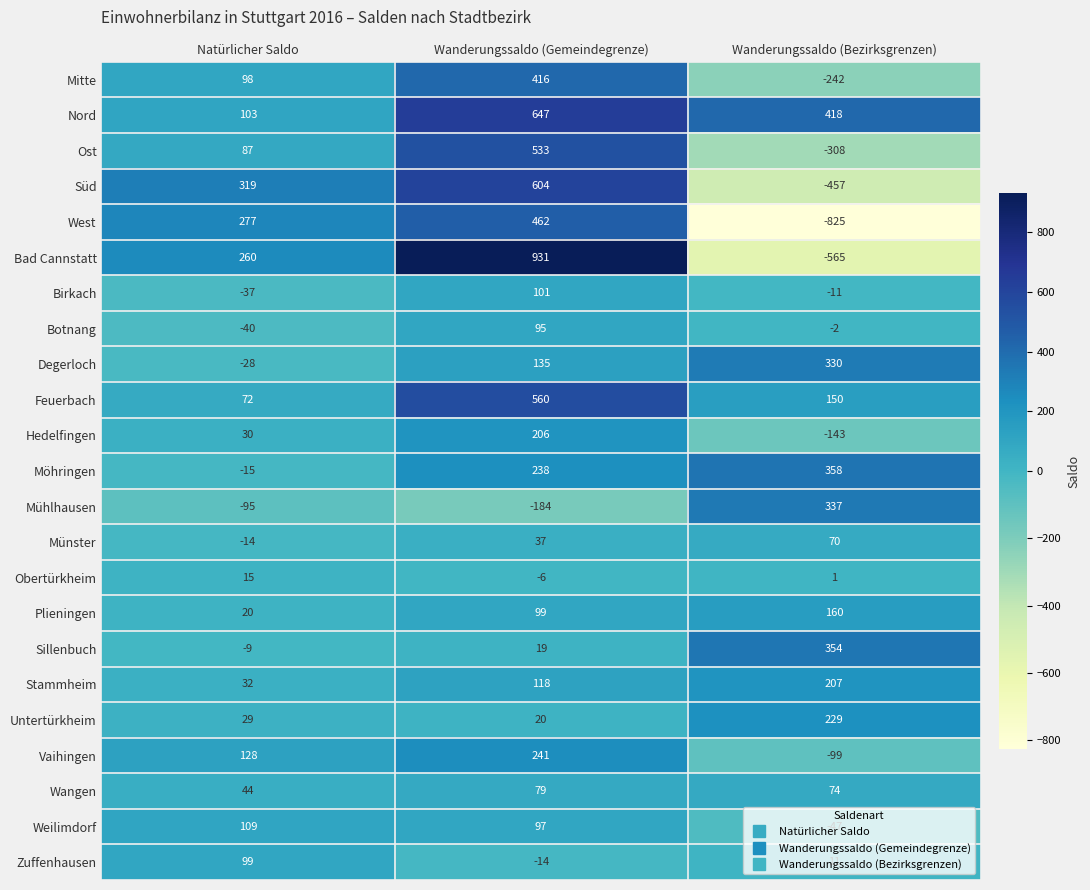

Rank the series by their maximum value, from highest to lowest.

Bad Cannstatt, Nord, Süd, Feuerbach, Ost, West, Mitte, Möhringen, Sillenbuch, Mühlhausen, Degerloch, Vaihingen, Untertürkheim, Stammheim, Hedelfingen, Plieningen, Weilimdorf, Birkach, Zuffenhausen, Botnang, Wangen, Münster, Obertürkheim